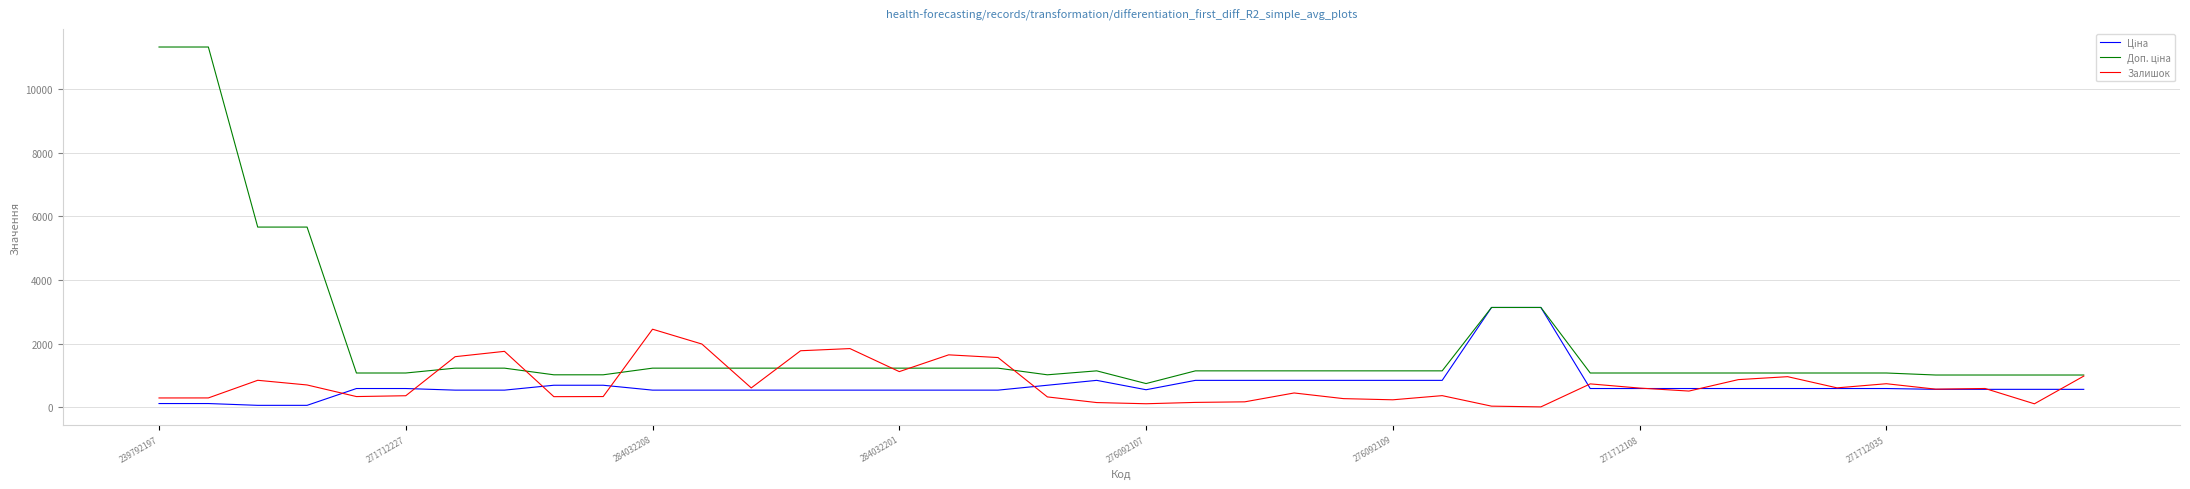

What is the maximum value shown in the chart?

11334.0